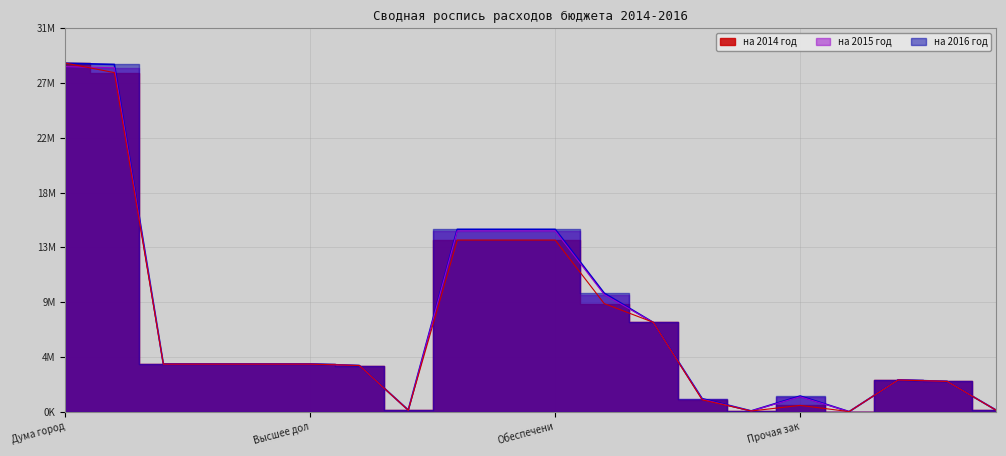

What is the total value across all series at Закупка товаров (242)?

168000